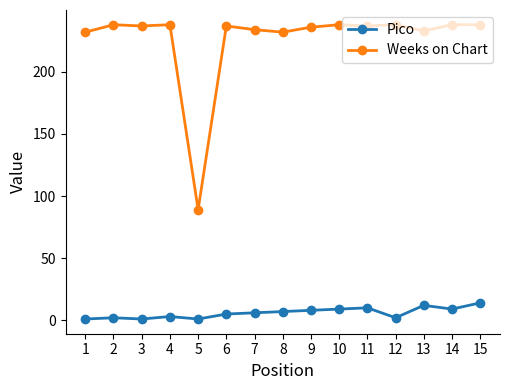

The value of Weeks on Chart at 1 is 140. True or false?

False